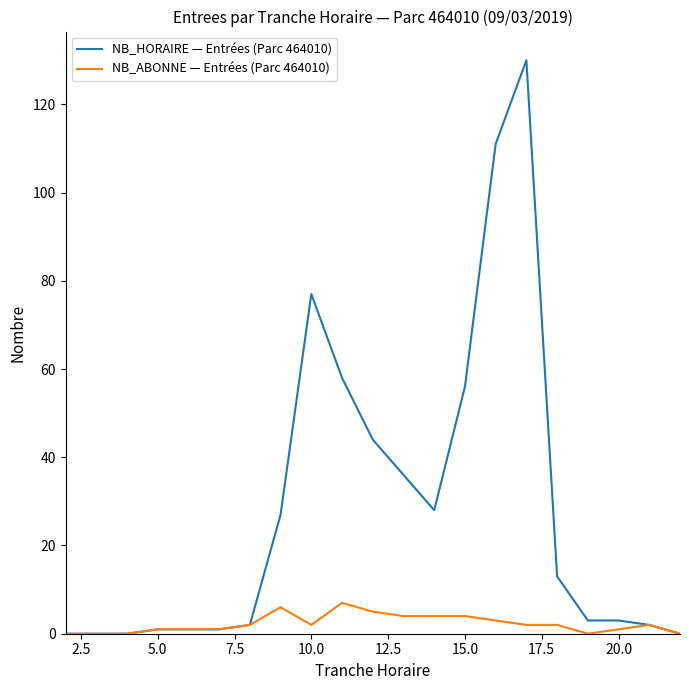

Which series has the largest range (max minus min)?

NB_HORAIRE — Entrées (Parc 464010)